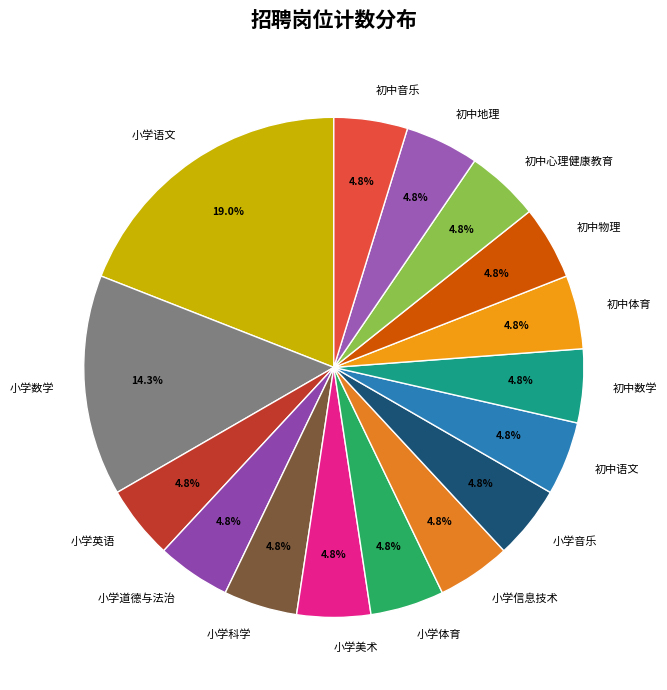

The 初中地理 slice represents 16% of the pie. True or false?

False